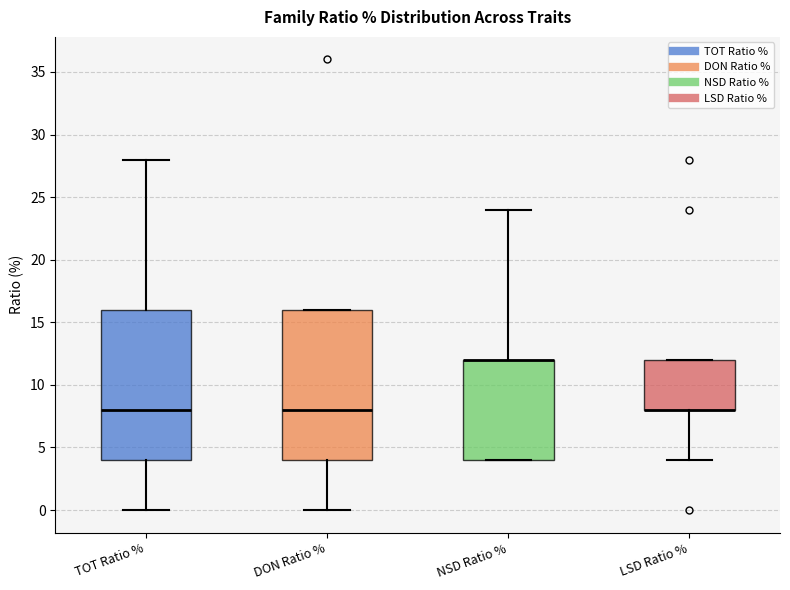

Where is the upper edge of the box for LSD Ratio % on the y-axis? The values are not printed on the chart, so give them approximately, as read against the axis.

12